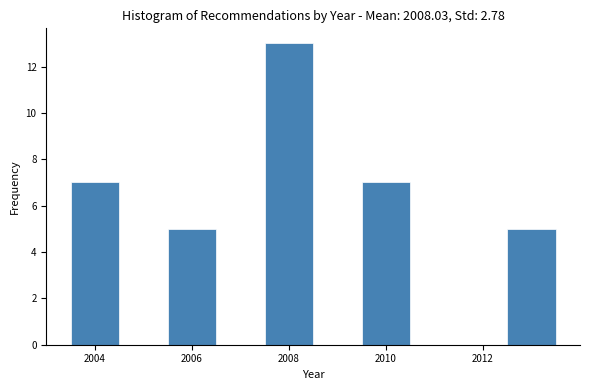

Reading left to right, transcribe this chart: for each bar, give the range it covers on the x-axis and its height. Neither the bar edges nor the heights are printed on the chart, so give them approximately, as read against the axes.

2003.5 to 2004.5: 7
2004.5 to 2005.5: 0
2005.5 to 2006.5: 5
2006.5 to 2007.5: 0
2007.5 to 2008.5: 13
2008.5 to 2009.5: 0
2009.5 to 2010.5: 7
2010.5 to 2011.5: 0
2011.5 to 2012.5: 0
2012.5 to 2013.5: 5